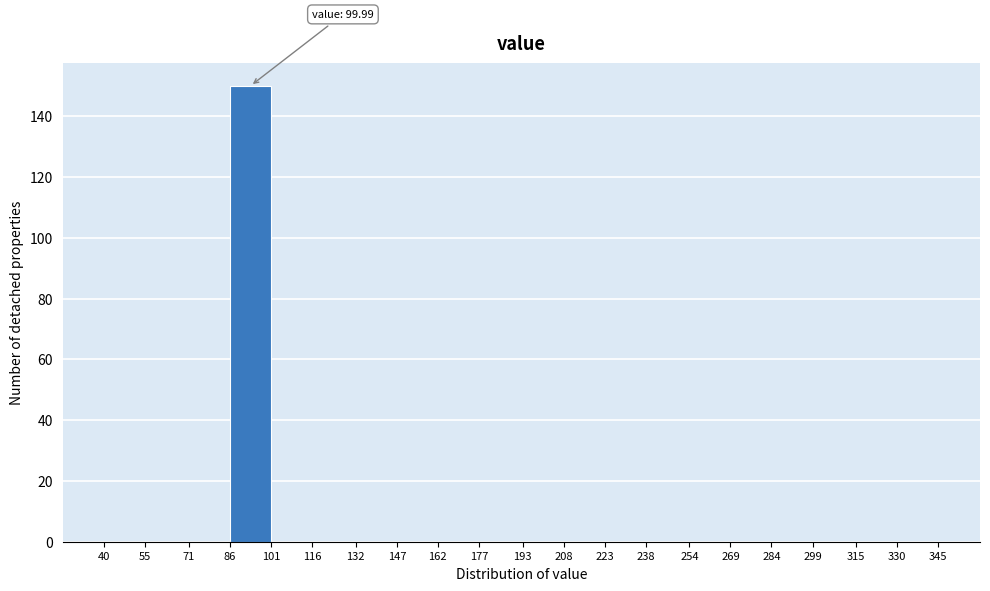

Which range on the x-axis has the tallest bar?

86 to 101